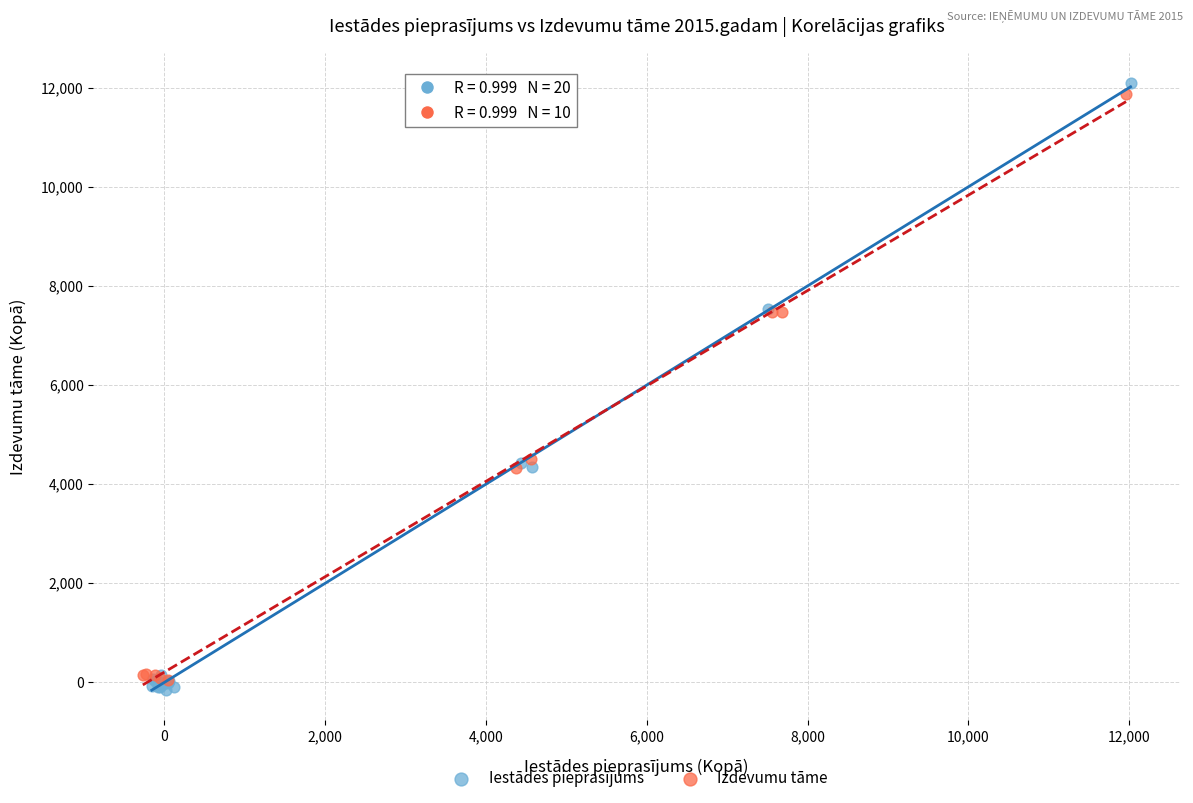

What are all the series names shown in the legend?

Iestādes pieprasījums, Izdevumu tāme